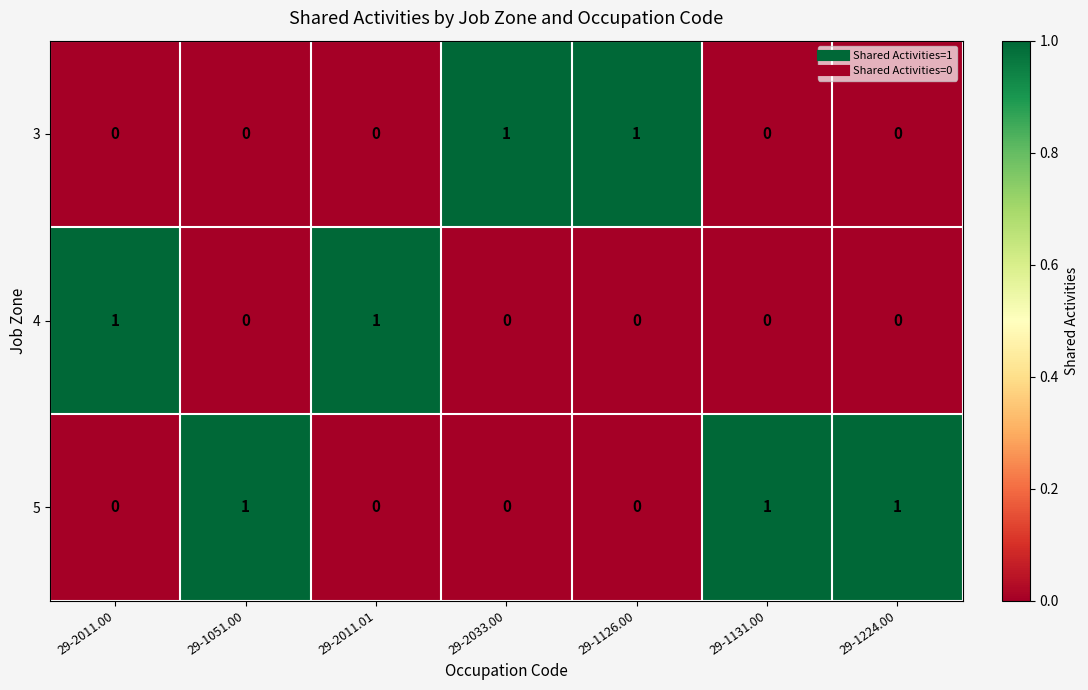

The value of 4 at 29-1224.00 is 0. True or false?

True